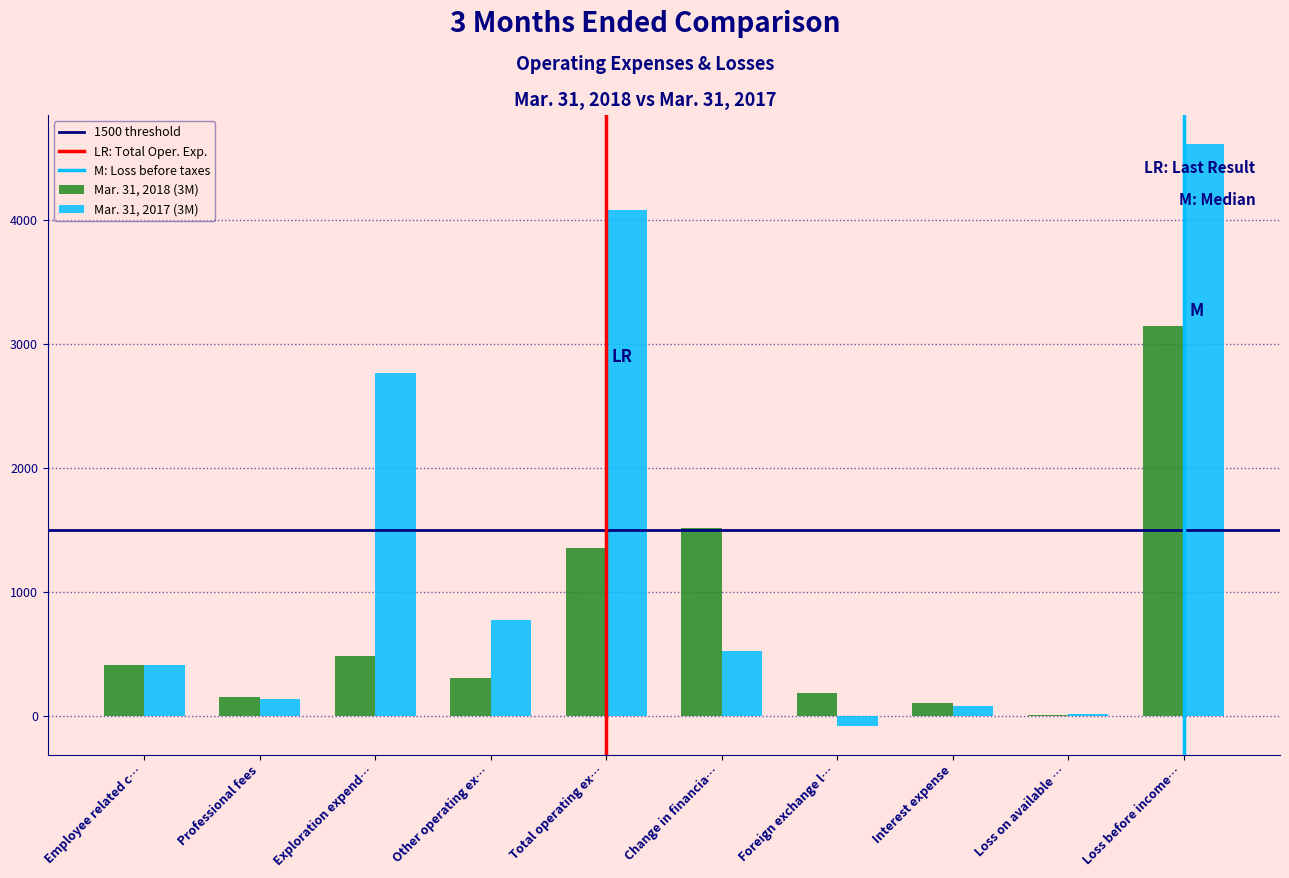

Reading left to right, extract all data points from this chart.

Mar. 31, 2018 (3M): Employee related c…=410	Professional fees=150	Exploration expend…=483	Other operating ex…=307	Total operating ex…=1350	Change in financia…=1514	Foreign exchange l…=180	Interest expense=99	Loss on available …=3	Loss before income…=3146
Mar. 31, 2017 (3M): Employee related c…=409	Professional fees=133	Exploration expend…=2761	Other operating ex…=772	Total operating ex…=4075	Change in financia…=524	Foreign exchange l…=-80	Interest expense=78	Loss on available …=12	Loss before income…=4609